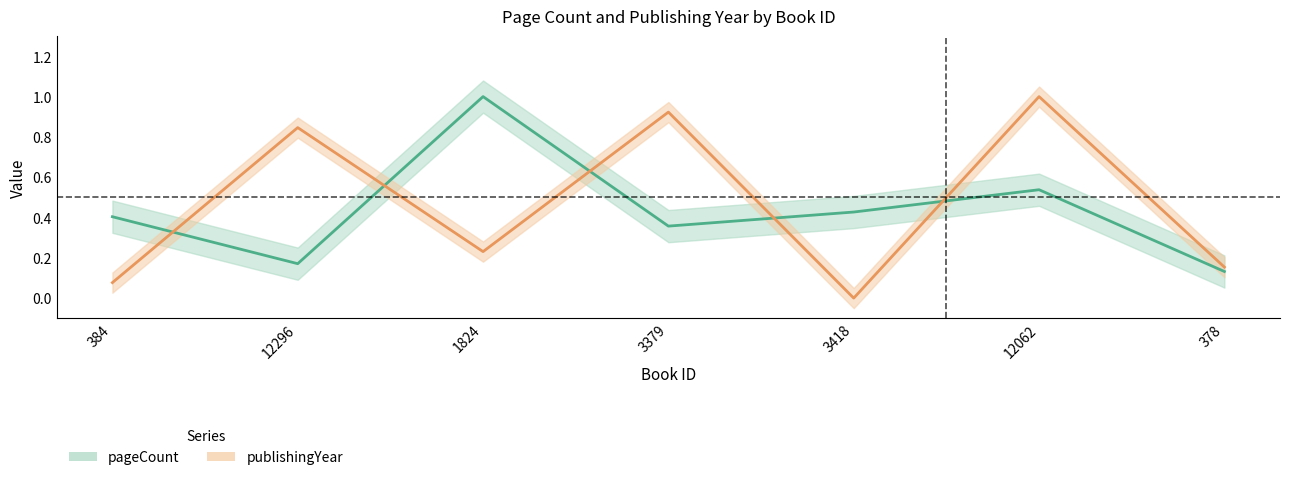

Between which two adjacent categories do pageCount and publishingYear first intersect?

384 and 12296